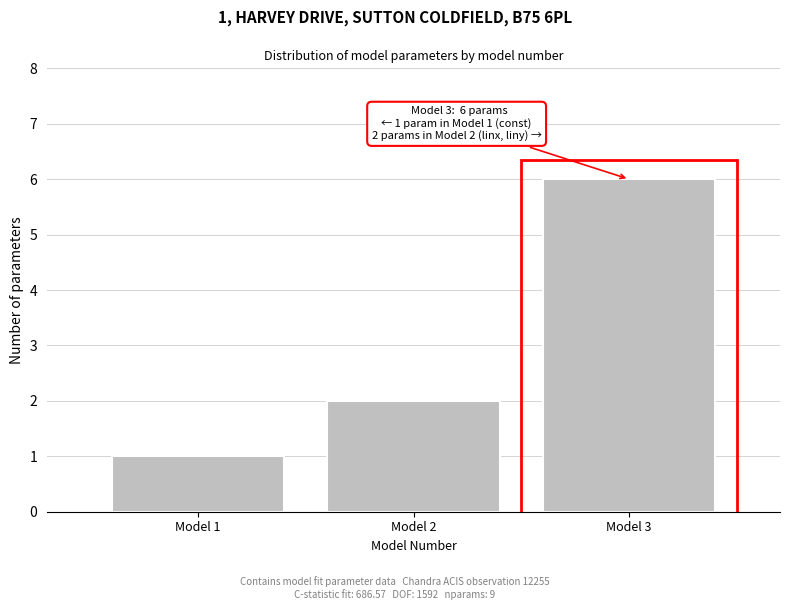

Reading right to left, transcribe all the data shown in this chart.

Model 3=6	Model 2=2	Model 1=1